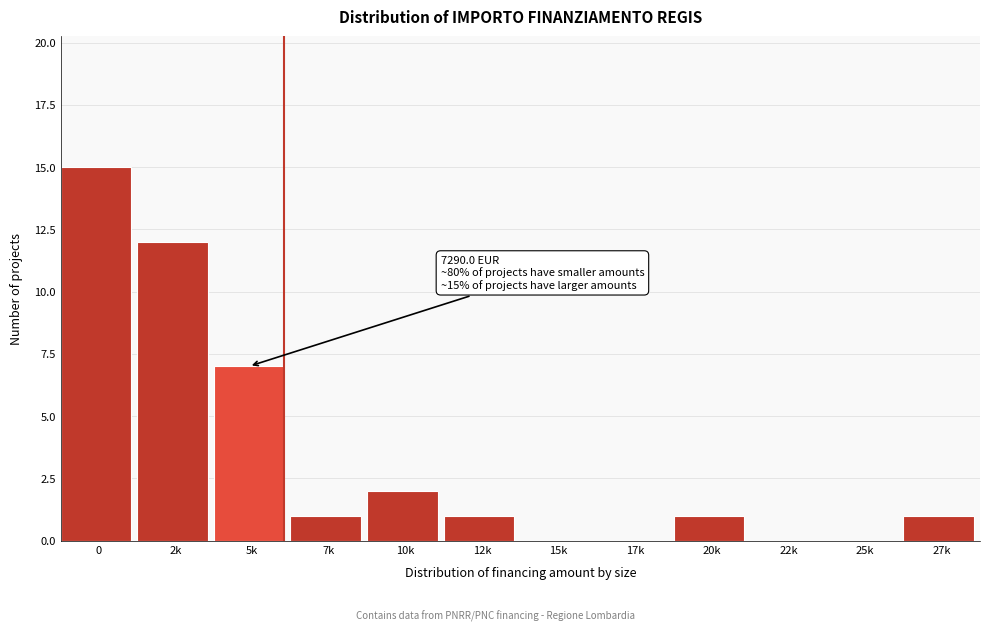

Reading left to right, list all the values displayed in this chart.

0=15	2k=12	5k=7	7k=1	10k=2	12k=1	15k=0	17k=0	20k=1	22k=0	25k=0	27k=1